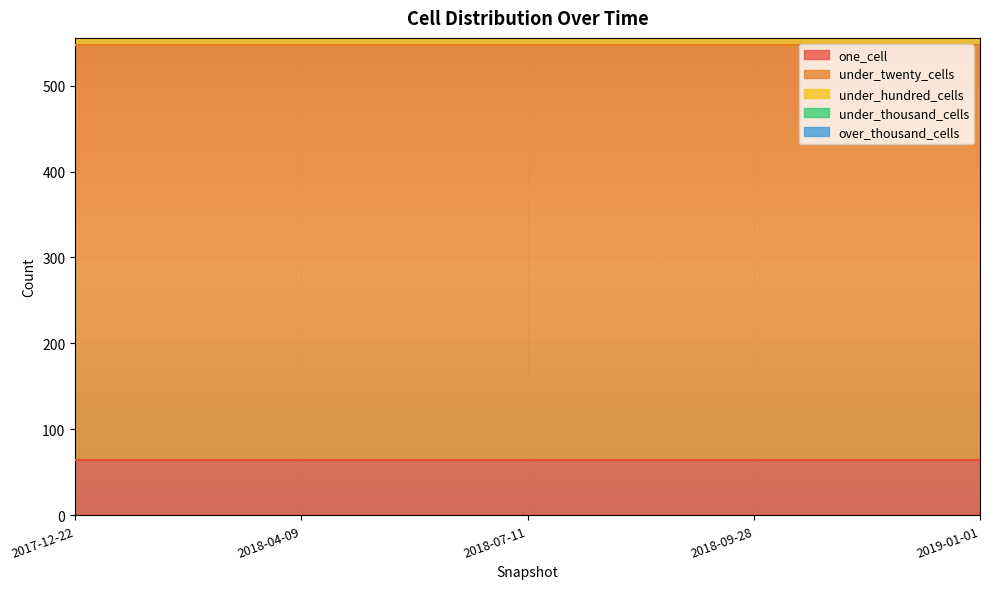

Rank the series by their maximum value, from lowest to highest.

under_thousand_cells, over_thousand_cells, under_hundred_cells, one_cell, under_twenty_cells